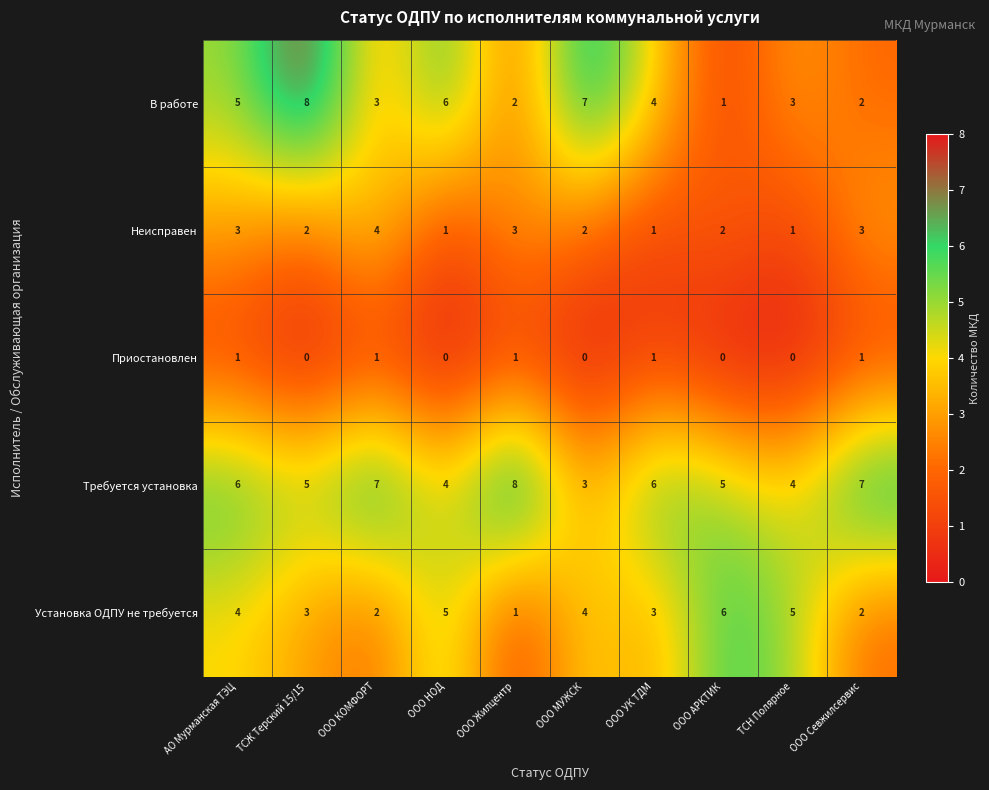

Is the value of Установка ОДПУ не требуется at ООО НОД greater than the value of Требуется установка at ООО НОД?

Yes